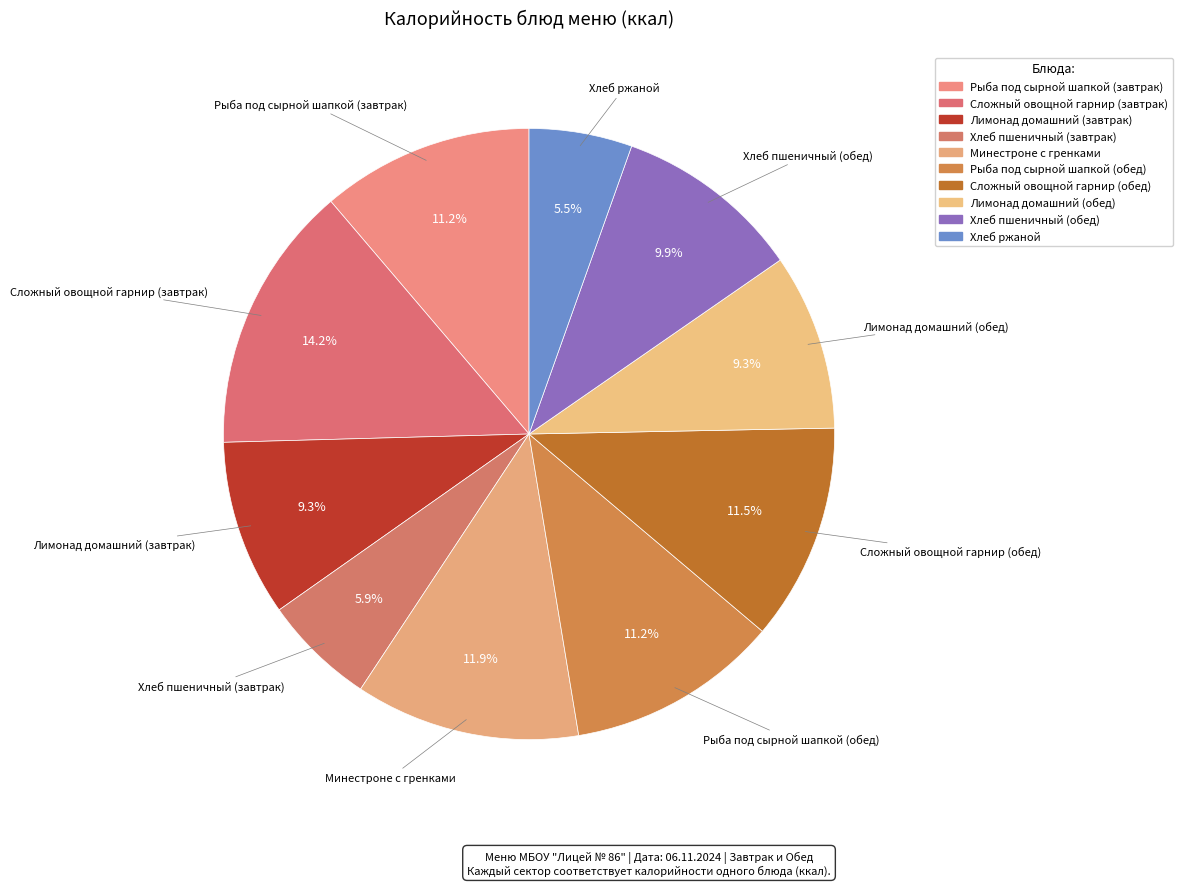

How many slices are in this pie chart?

10